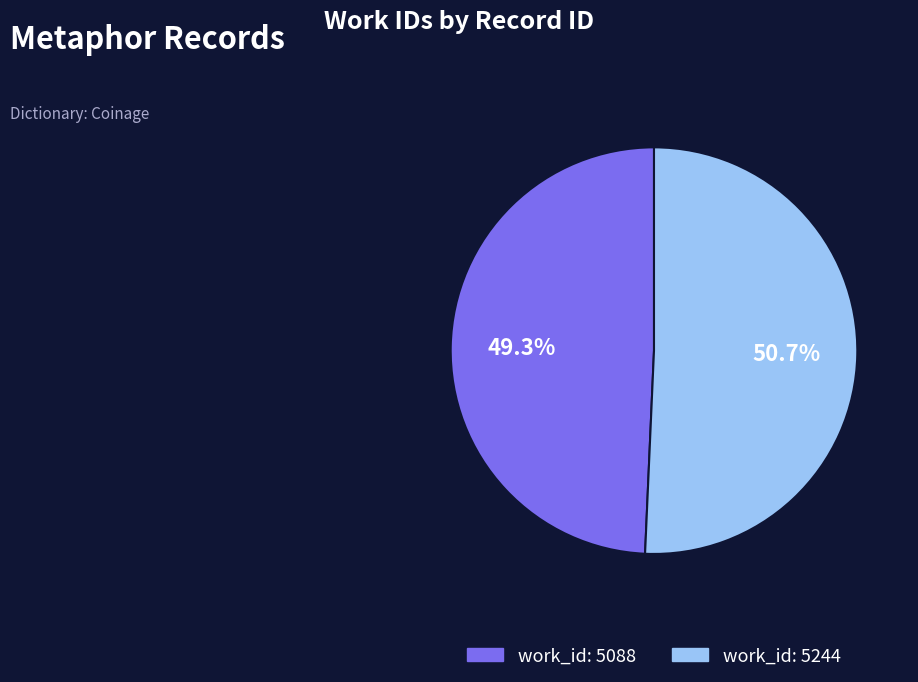

Is there any slice that represents more than half of the pie?

Yes